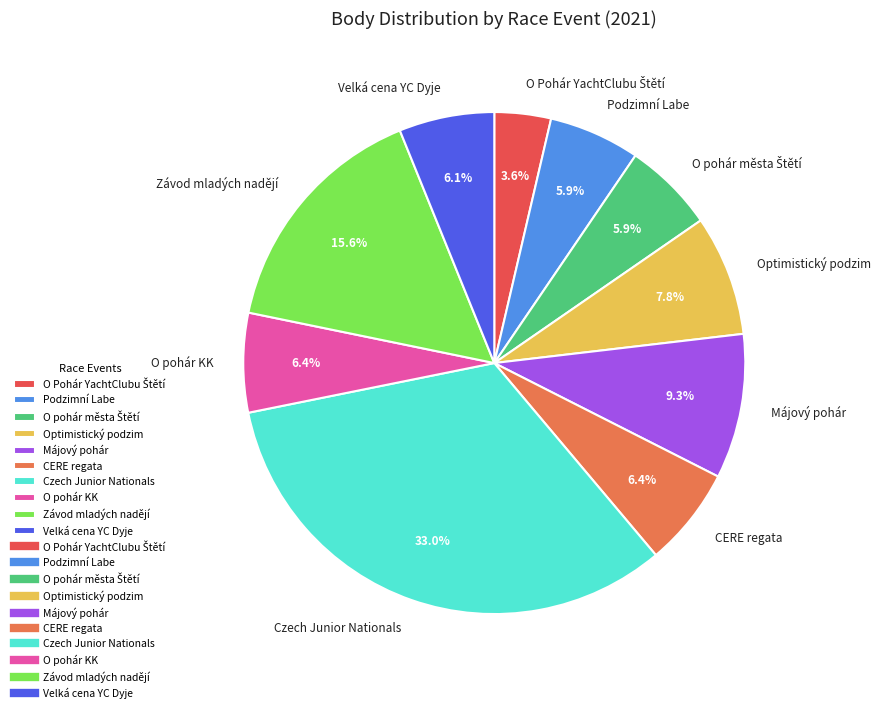

Which slice is the largest?

Czech Junior Nationals